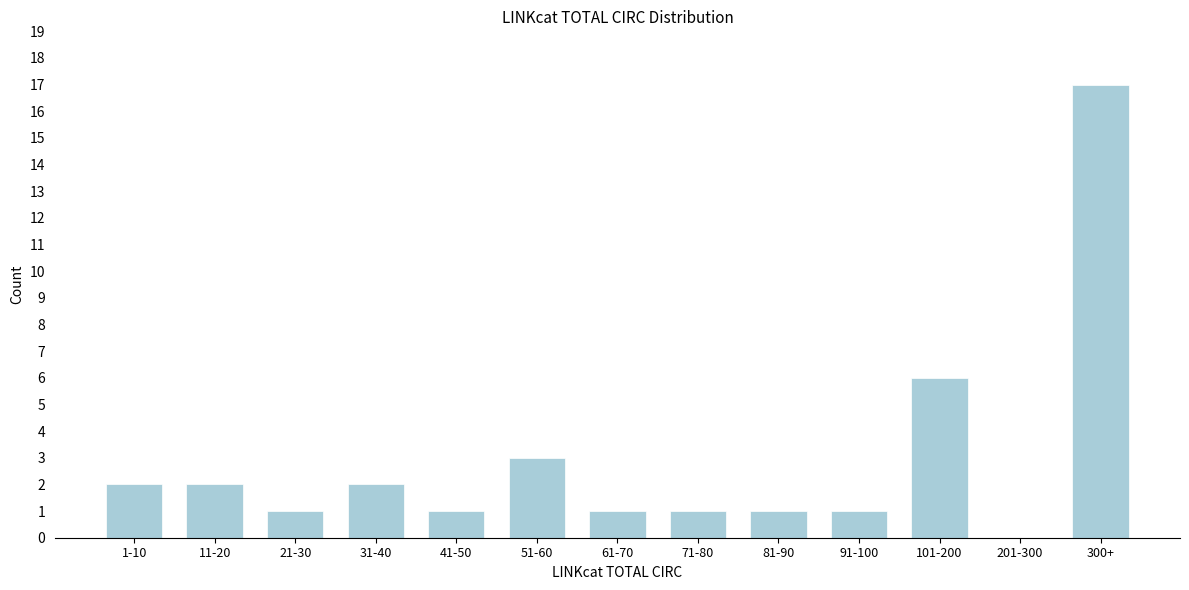

Reading left to right, list all the values displayed in this chart.

1-10=2	11-20=2	21-30=1	31-40=2	41-50=1	51-60=3	61-70=1	71-80=1	81-90=1	91-100=1	101-200=6	201-300=0	300+=17